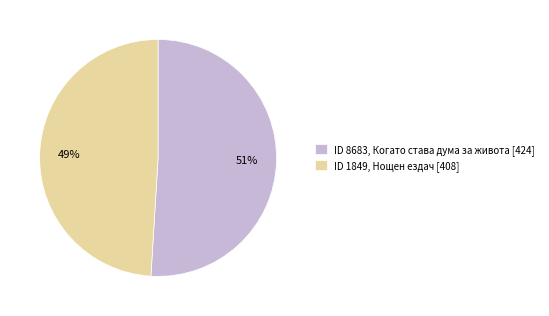

Combined, do ID 8683, Когато става дума за живота [424] and ID 1849, Нощен ездач [408] account for over 50%?

Yes